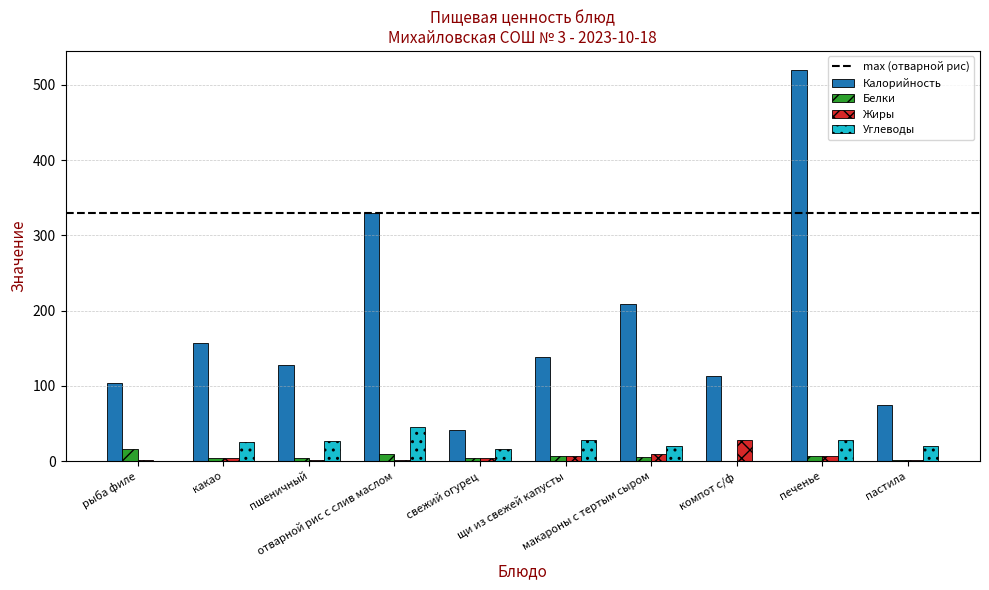

What is the maximum value for Калорийность?

519.0